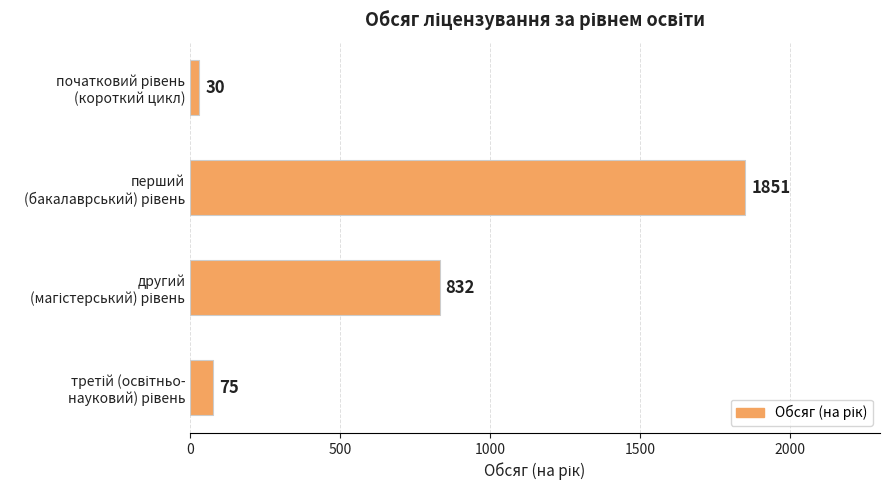

Does the chart contain stacked bars?

No